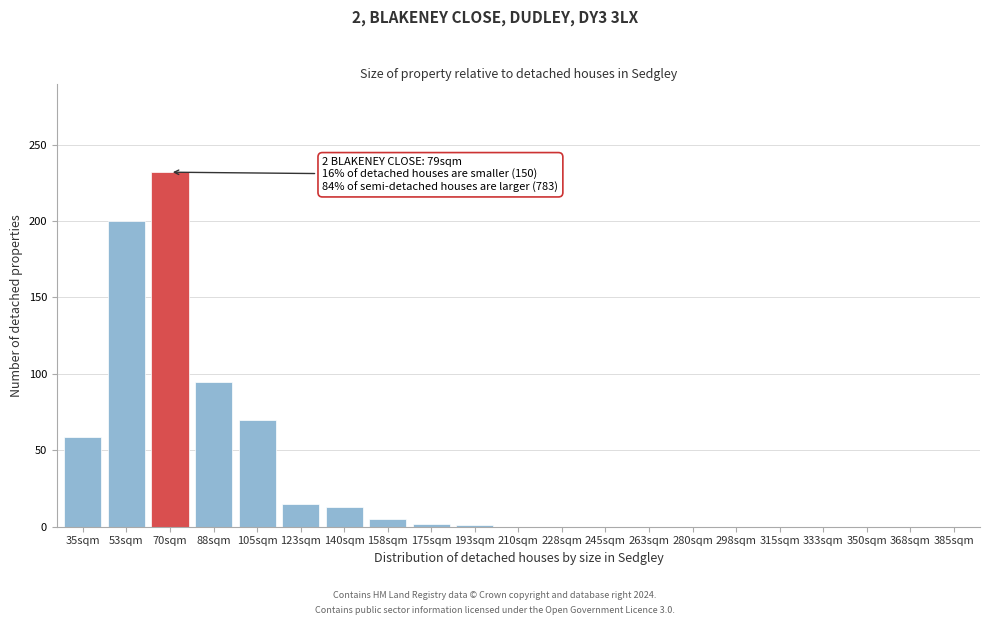

Where is the data nearest to the value 116?

88sqm